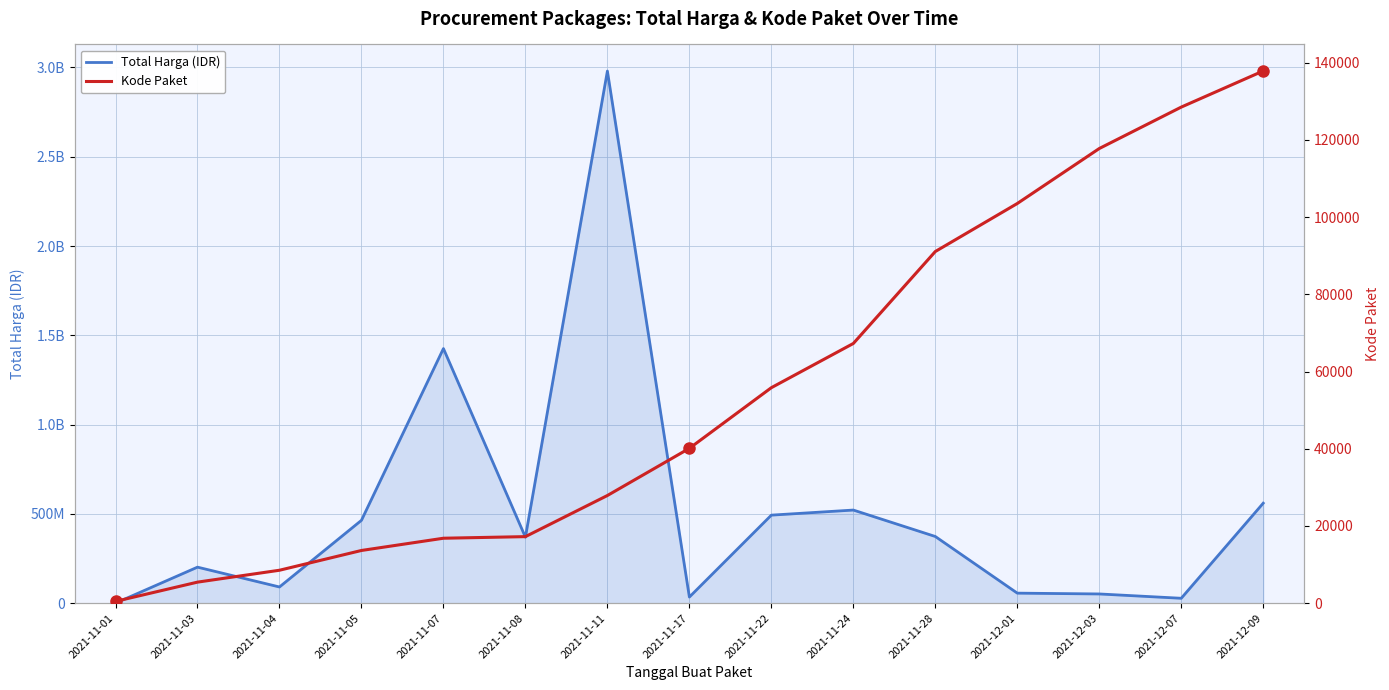

Reading left to right, what are all the values shown in this chart?

Total Harga (IDR): 333600	201711270	90672075	464002100	1425867900	369535800	2979963240	34292000	493000000	521459200	373404000	56152800	51601000	27412000	559971000
Kode Paket: 464	5449	8530	13652	16823	17238	27891	40112	55826	67279	91101	103541	117783	128516	137876